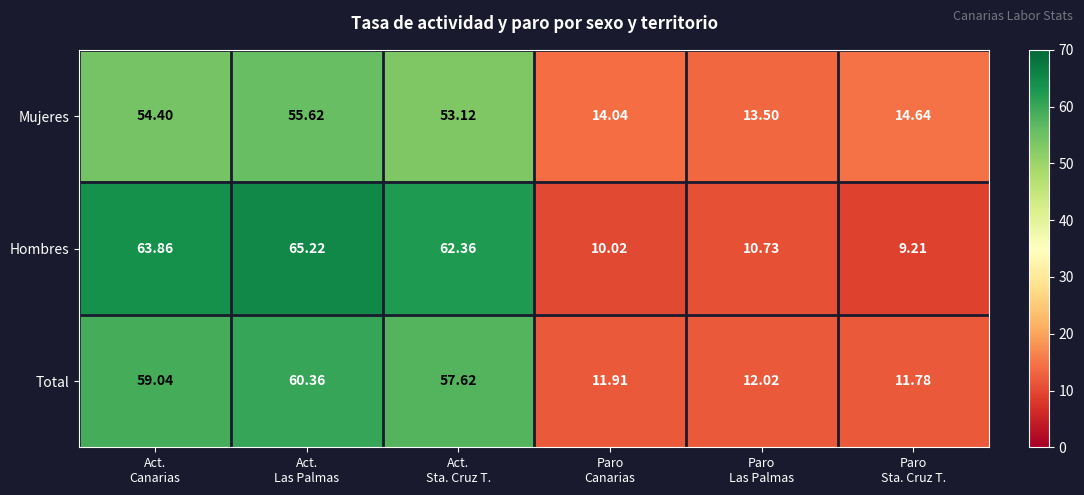

Which series has the largest total across all categories?

Hombres